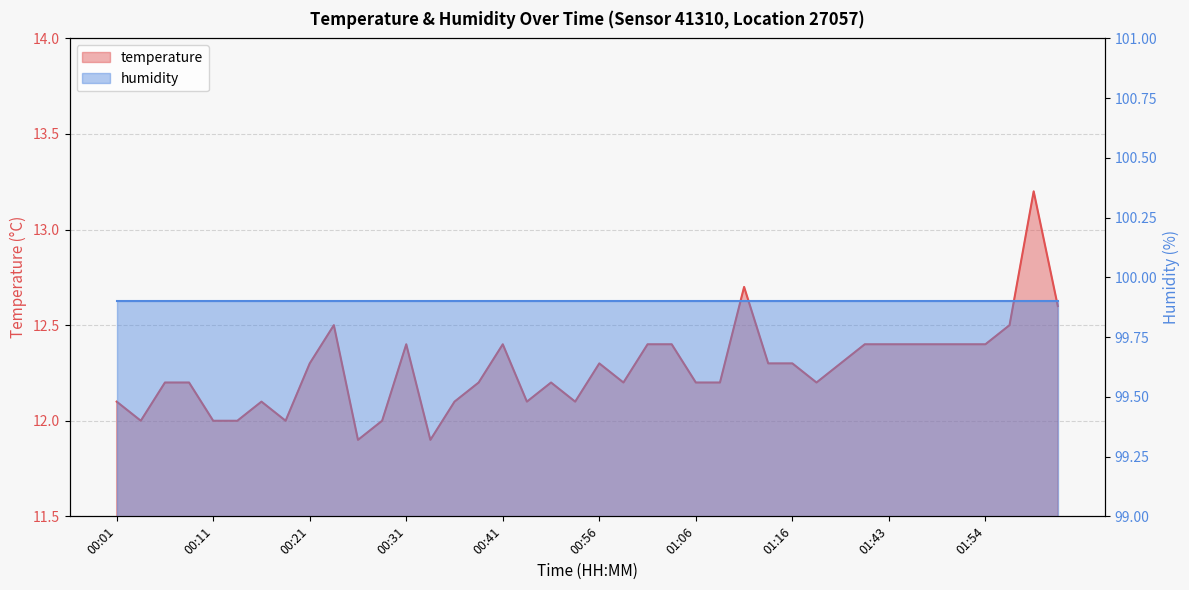

Which label corresponds to the largest value in the chart?

01:59